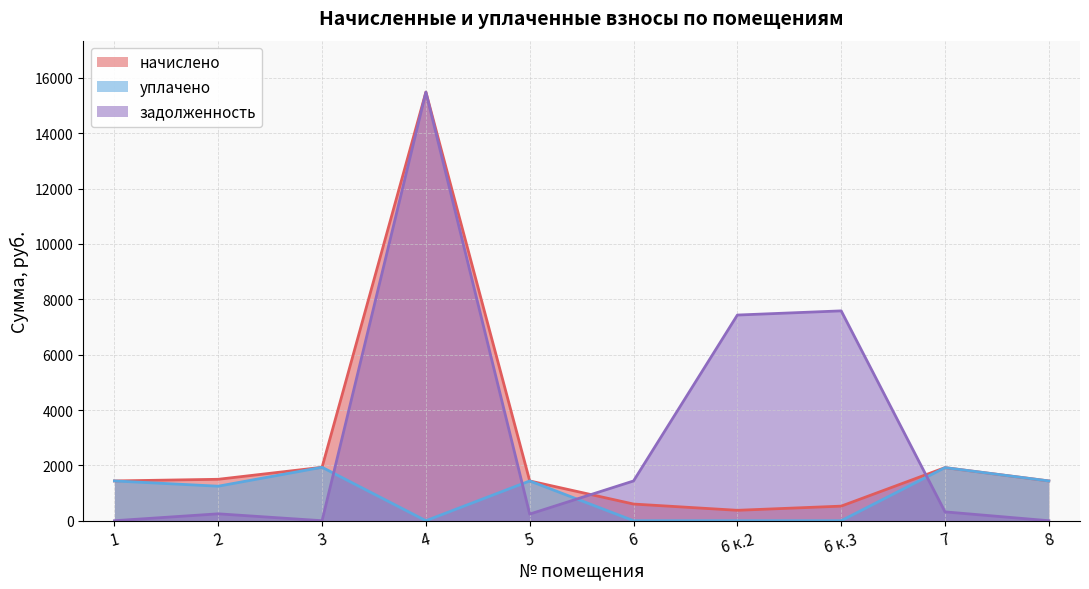

What is the spread (max minus min) of values at 8?

1437.5